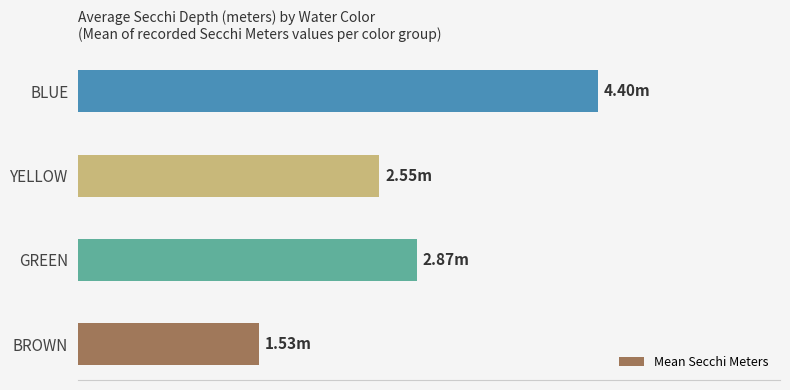

Are the bars horizontal?

Yes